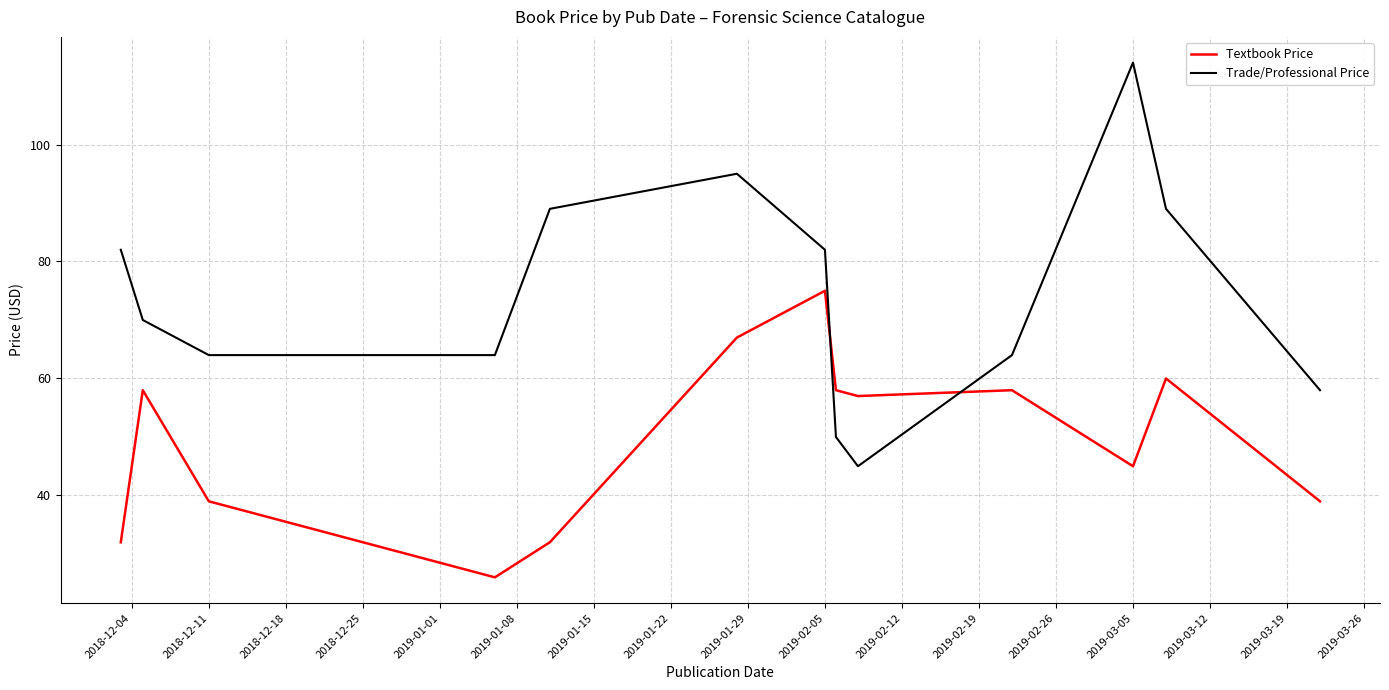

What is the maximum value for Trade/Professional Price?

114.0